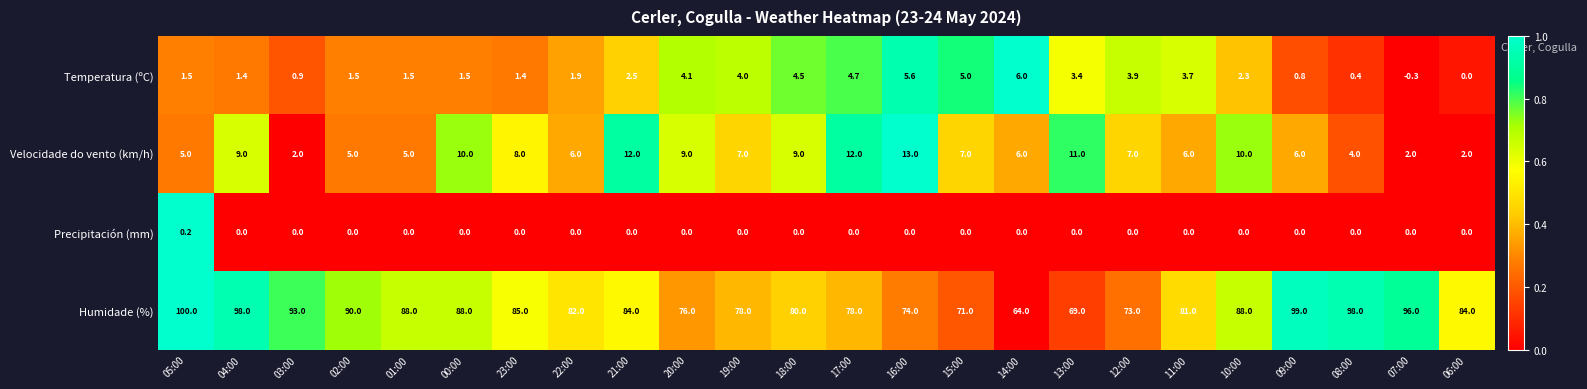

What is the spread (max minus min) of values at 05:00?

99.8